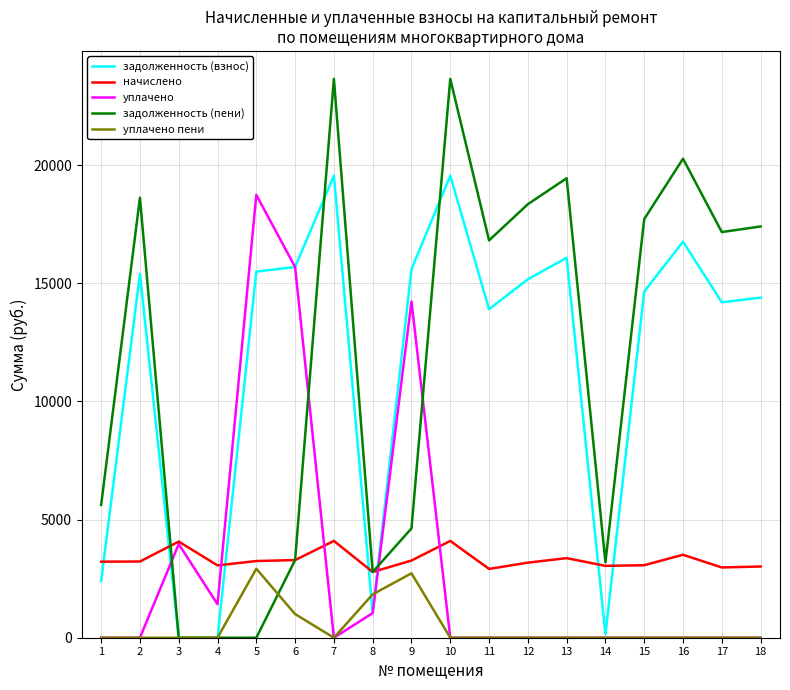

Which series has the largest range (max minus min)?

задолженность (пени)